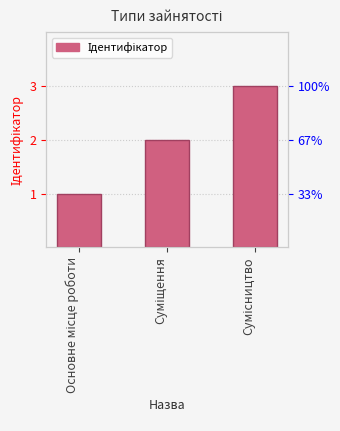

What position from the left is Основне місце роботи?

1